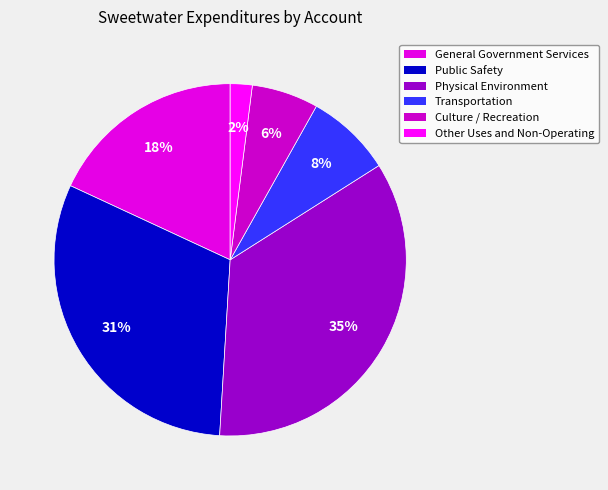

The Culture / Recreation slice represents 6% of the pie. True or false?

True